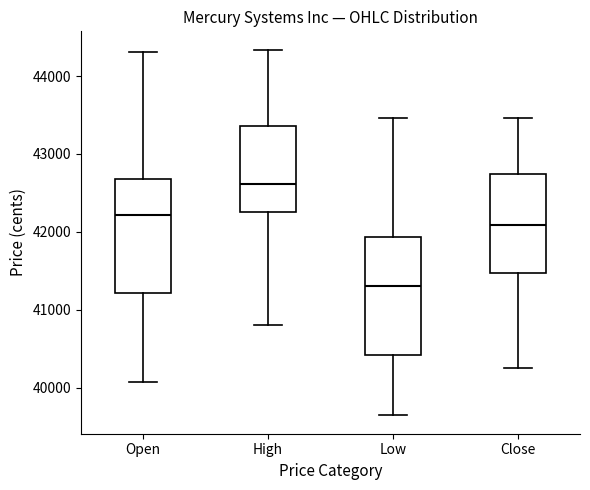

Where does the median line of the box for Low sit on the y-axis? The values are not printed on the chart, so give them approximately, as read against the axis.

41300